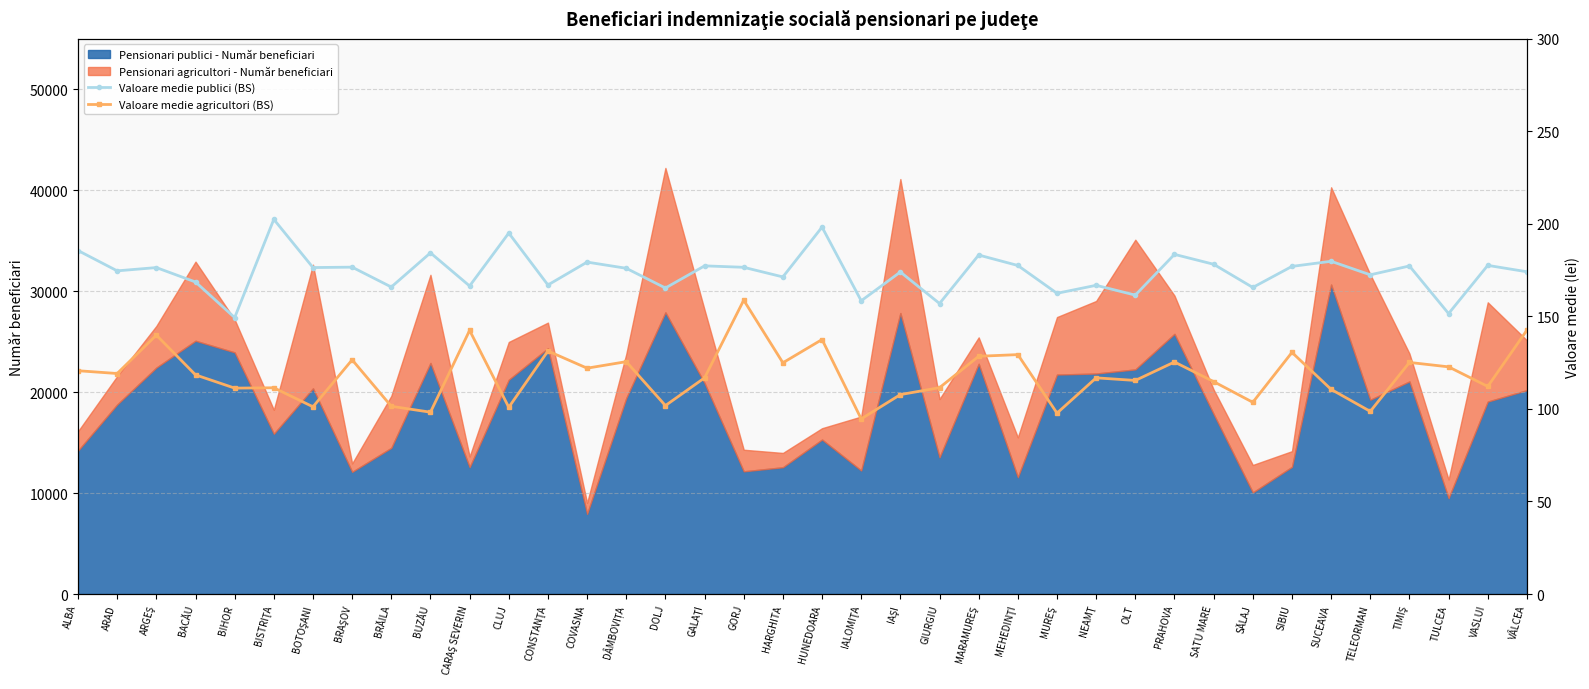

At which label is Valoare medie agricultori (BS) closest to 126?

DÂMBOVIȚA